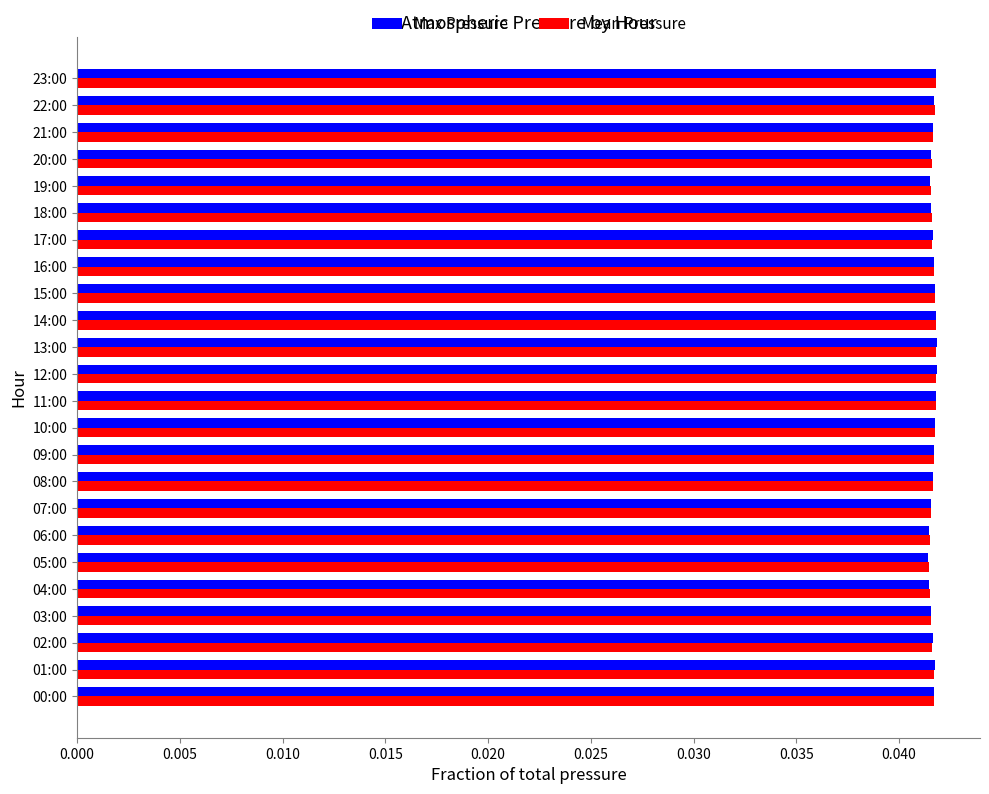

At how many categories does at least one series exceed 0?

24